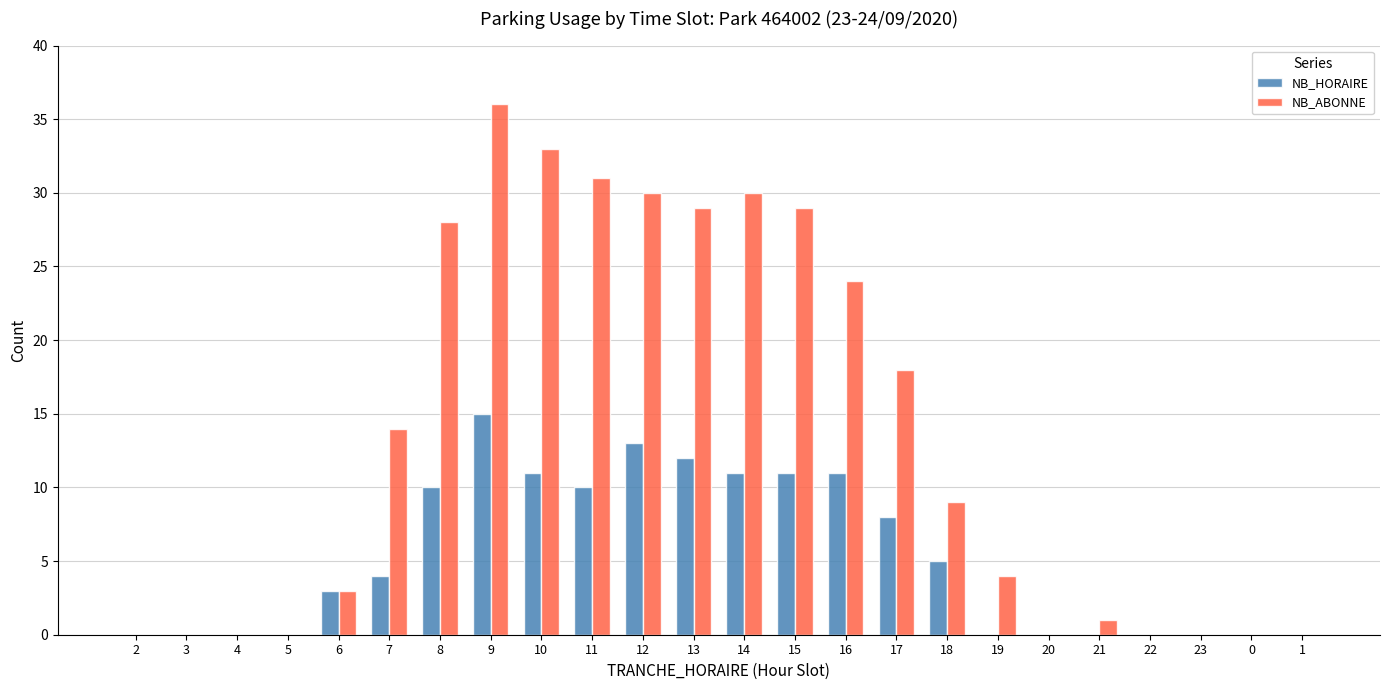

How many groups of bars are there?

24